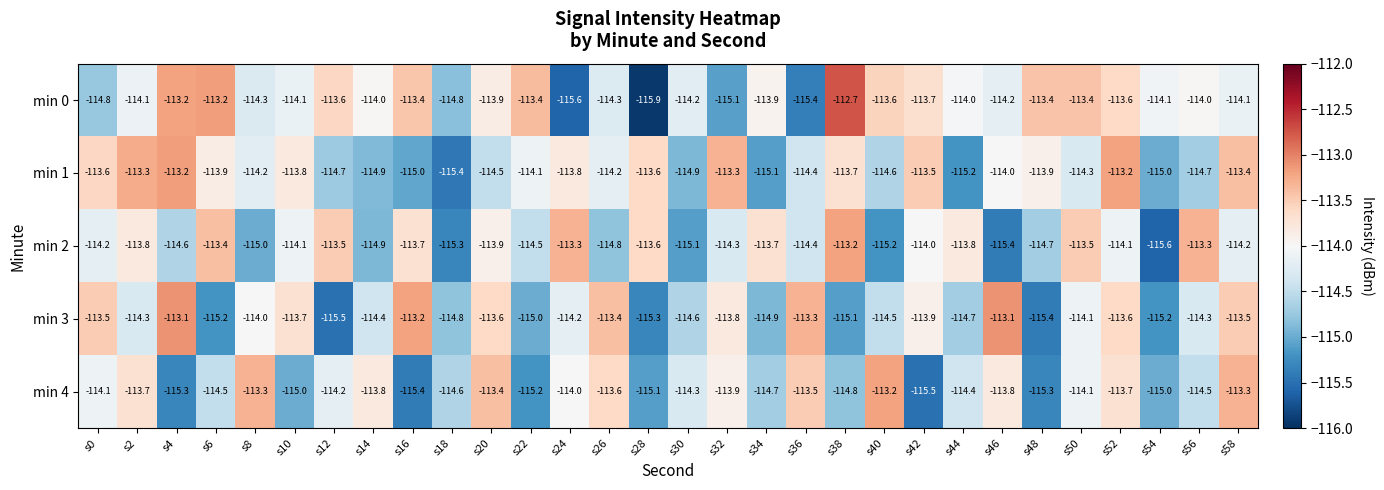

At which category does the chart reach its minimum across all series?

s28